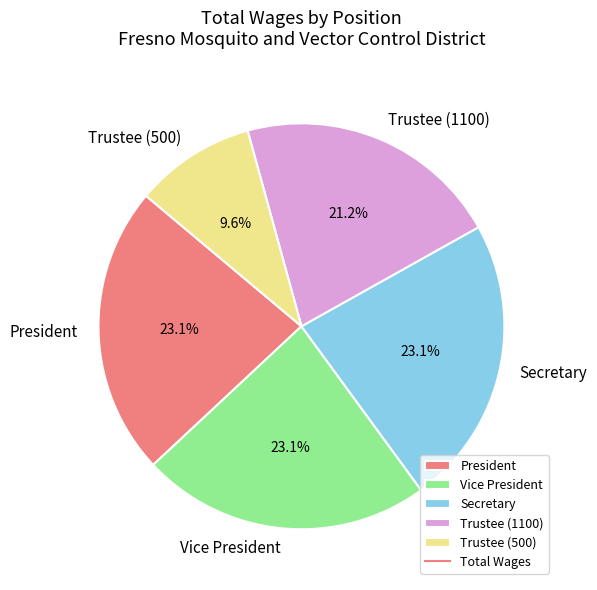

What percentage is NOT represented by Vice President?

76.9%